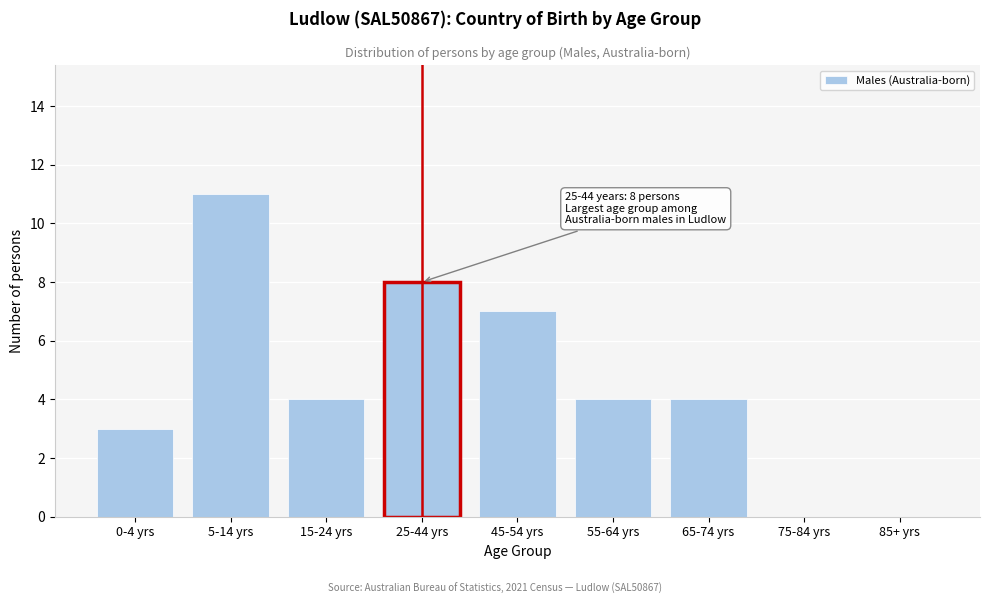

Reading left to right, what are all the values shown in this chart?

0-4 yrs=3	5-14 yrs=11	15-24 yrs=4	25-44 yrs=8	45-54 yrs=7	55-64 yrs=4	65-74 yrs=4	75-84 yrs=0	85+ yrs=0